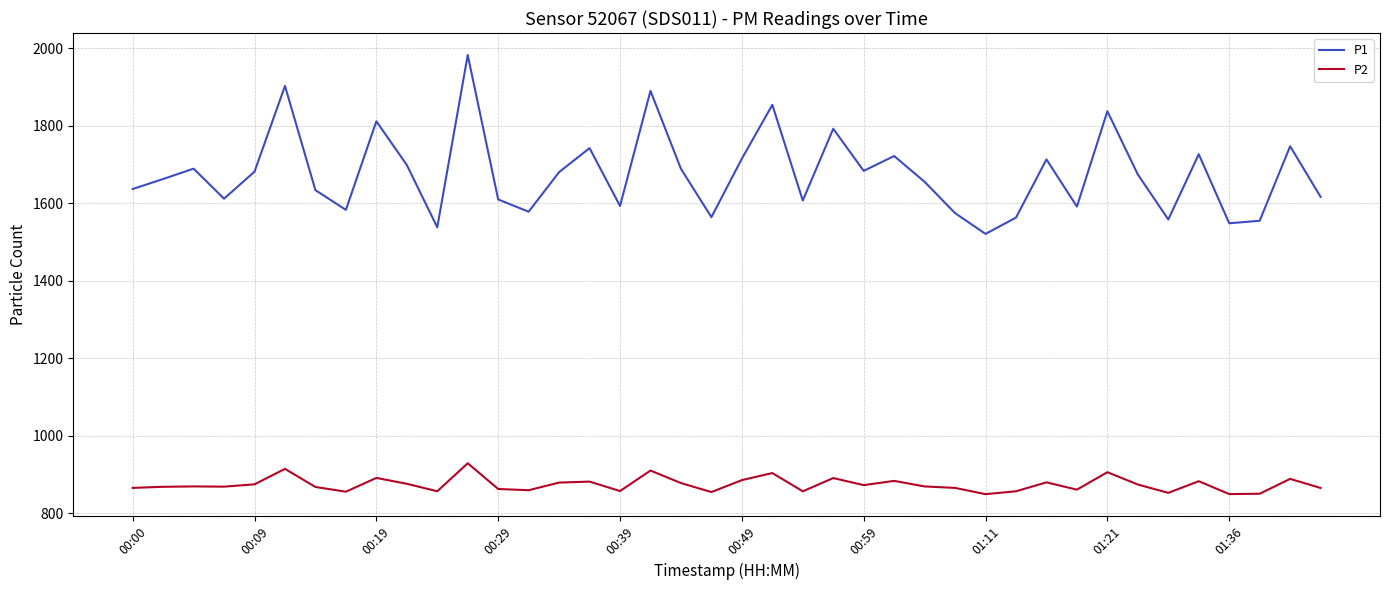

What is the sum of all P2 values?

34949.0